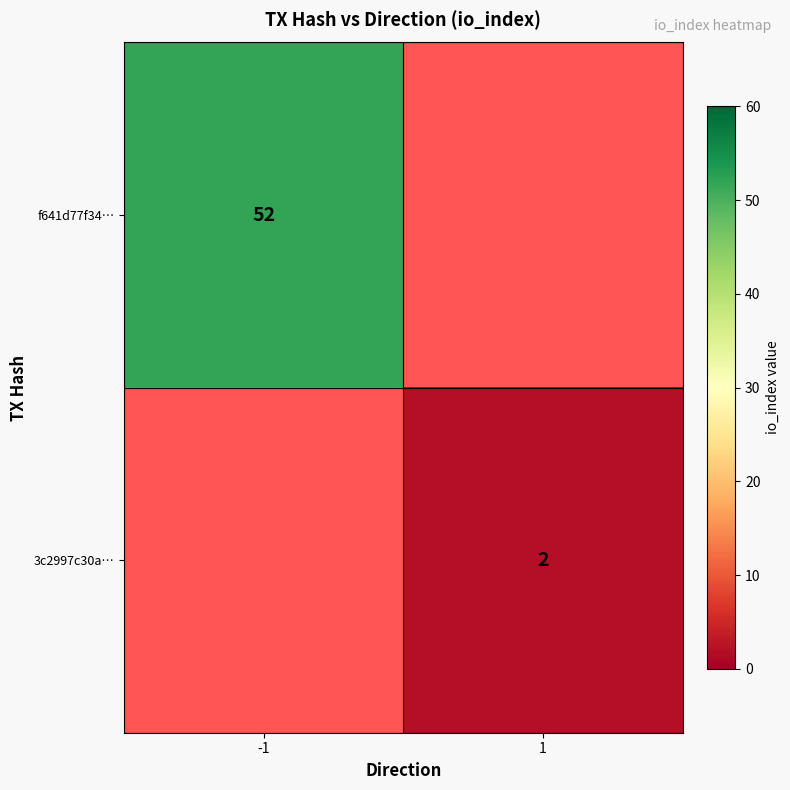

What is the minimum value shown in the chart?

2.0